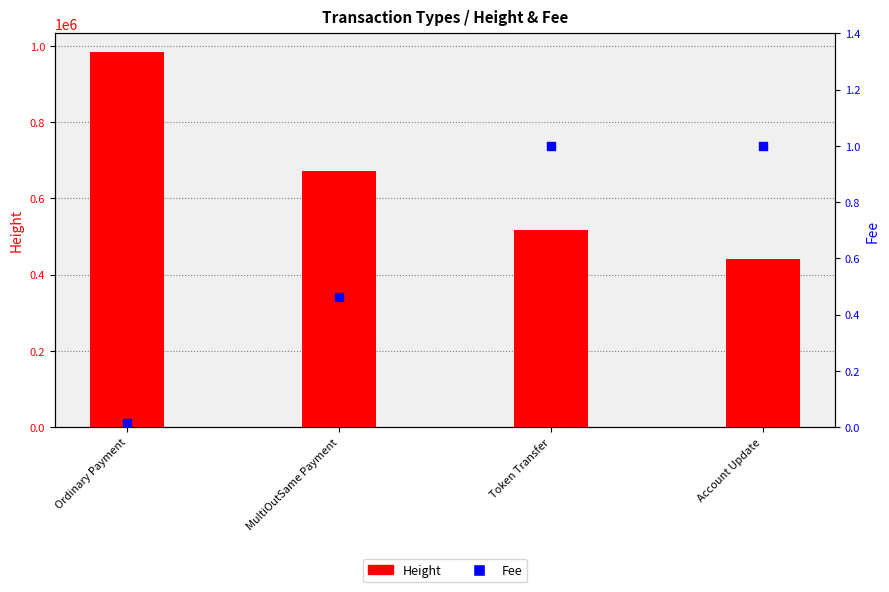

At how many categories does at least one series exceed 145215?

4